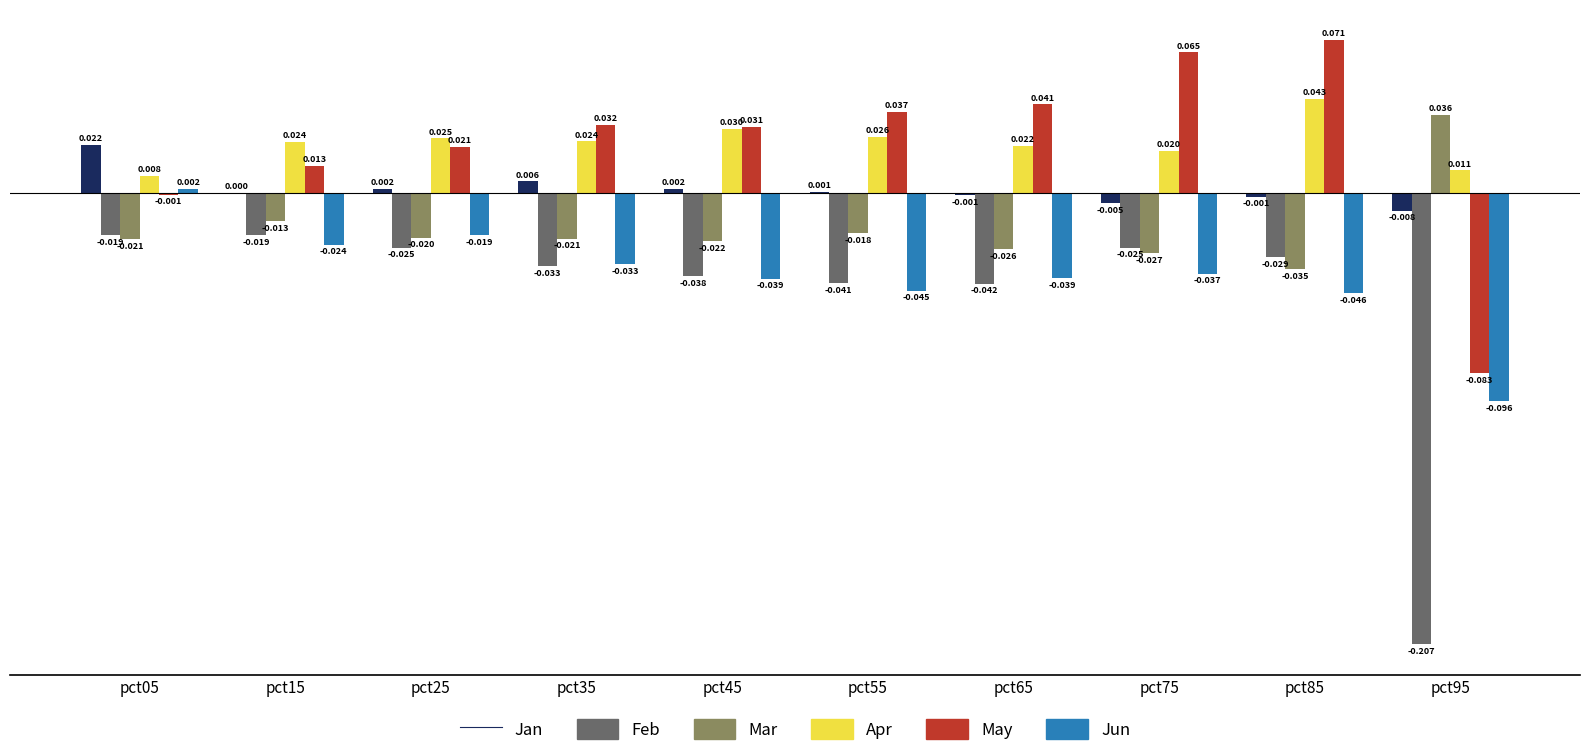

Which series changed the most between pct05 and pct45?

Jun